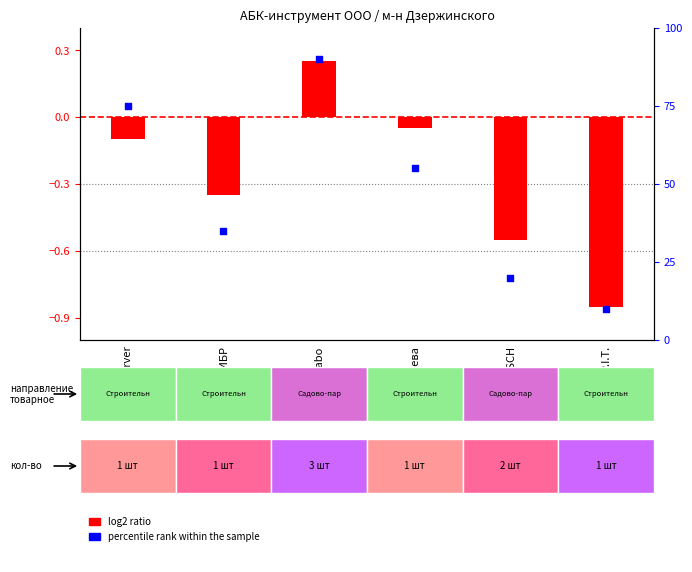

Which series has the largest Y range (max minus min)?

percentile rank within the sample